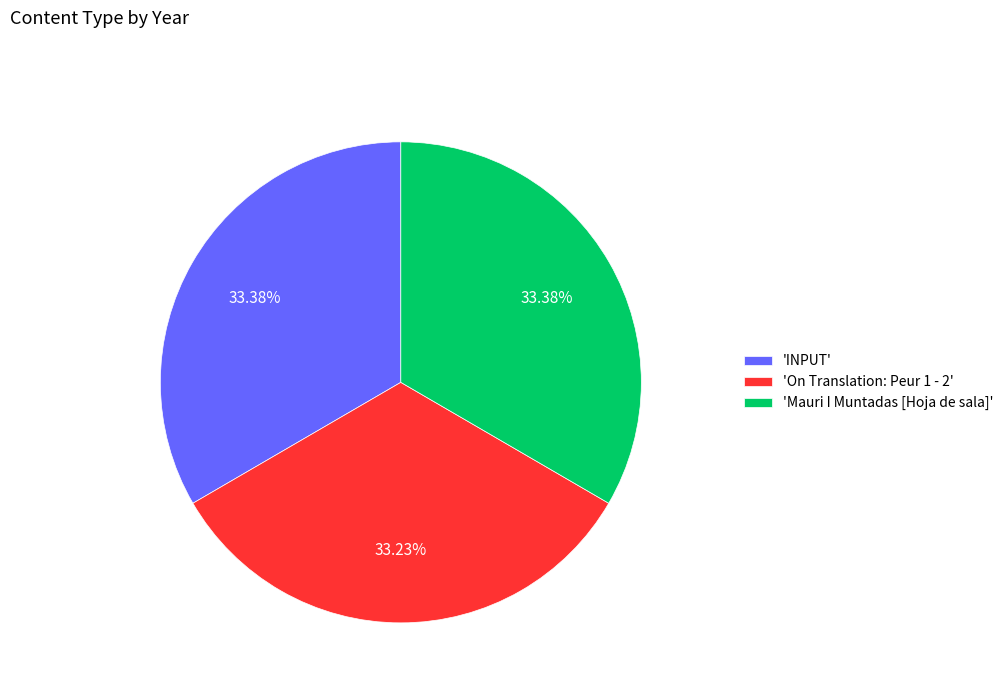

What is the ratio of the value at 'Mauri I Muntadas [Hoja de sala]' to the value at 'On Translation: Peur 1 - 2'?

1.0